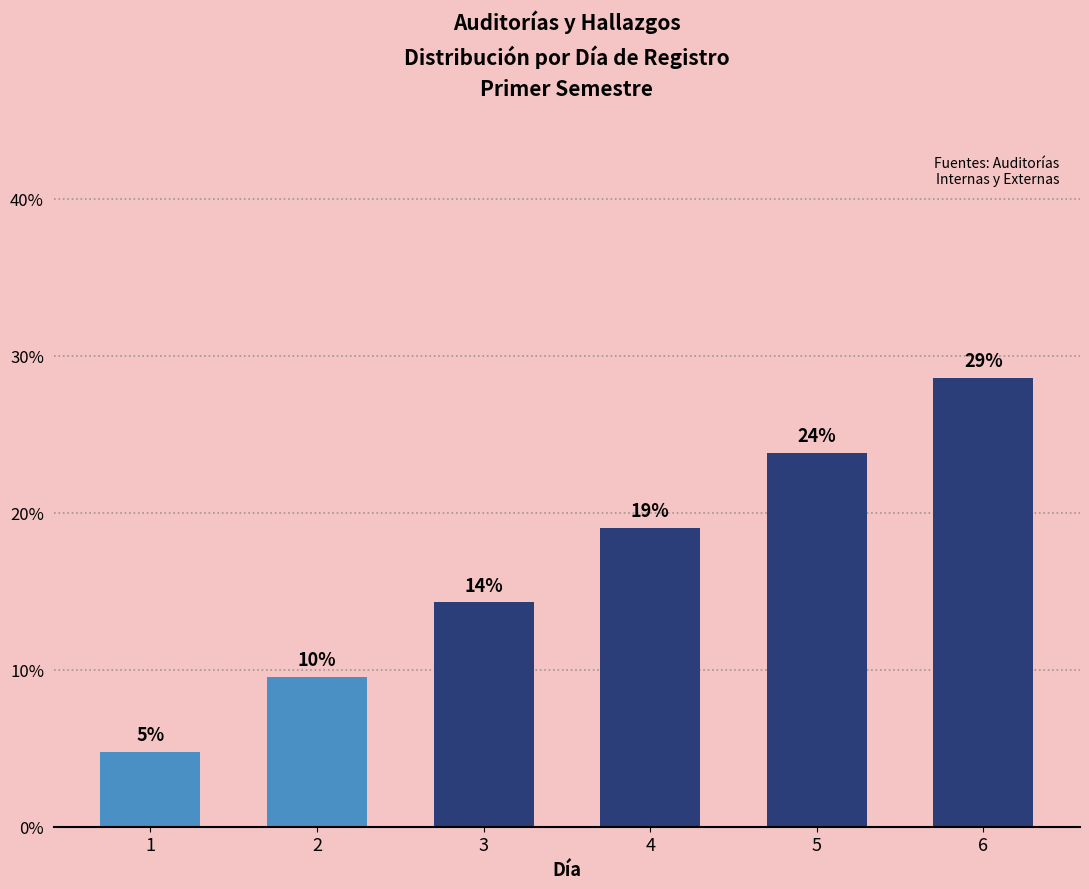

At which label does the data first exceed 19?

4